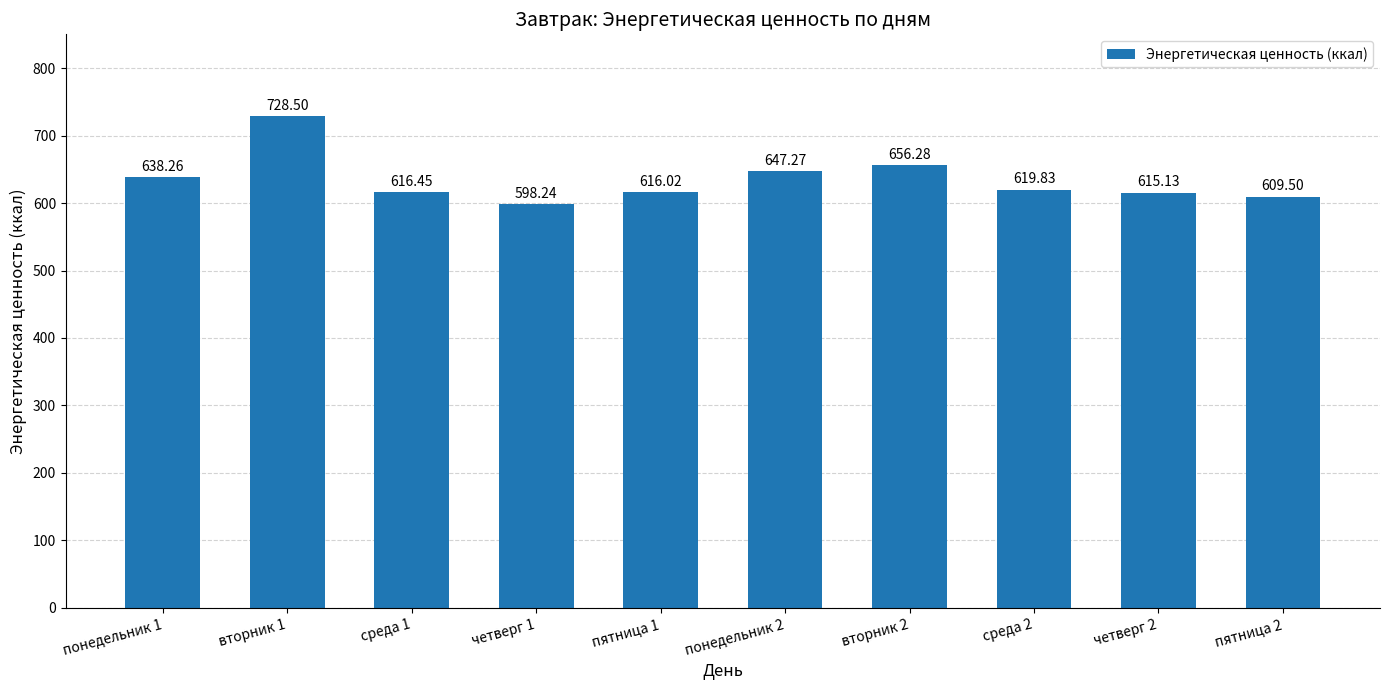

List the labels in order of value, largest first.

вторник 1, вторник 2, понедельник 2, понедельник 1, среда 2, среда 1, пятница 1, четверг 2, пятница 2, четверг 1